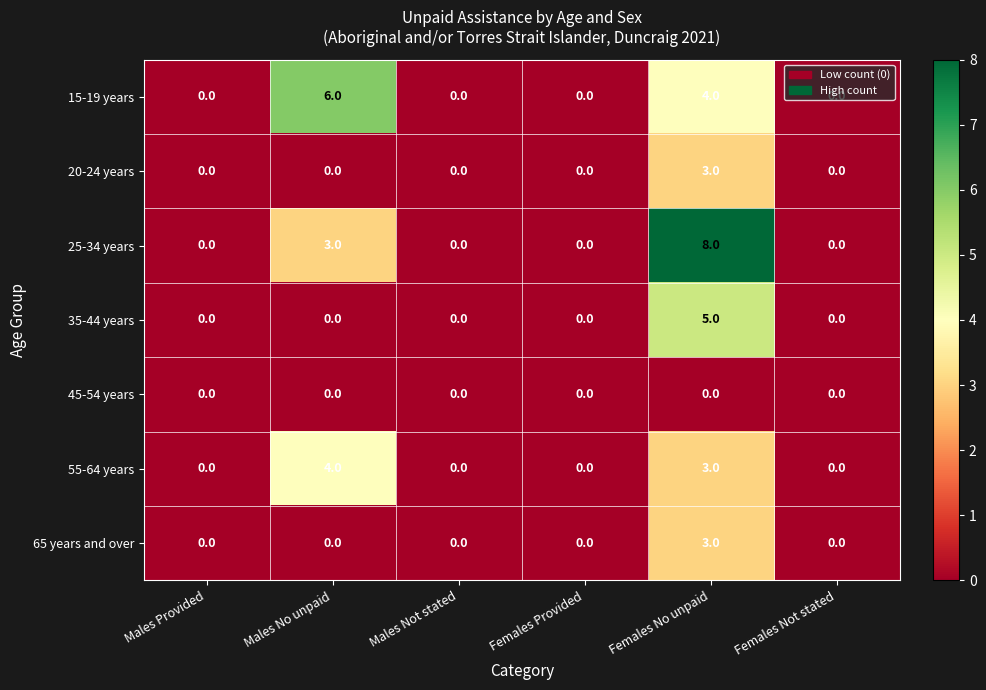

How many categories are shown in the chart?

6